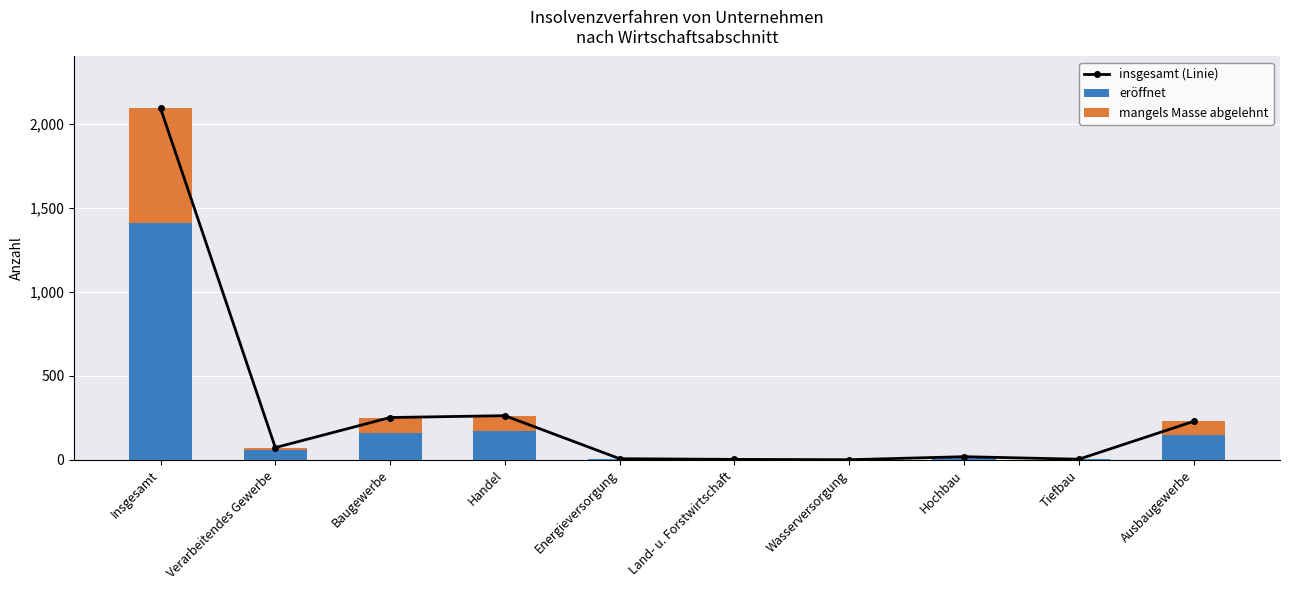

What are all the series names shown in the legend?

insgesamt (Linie), eröffnet, mangels Masse abgelehnt